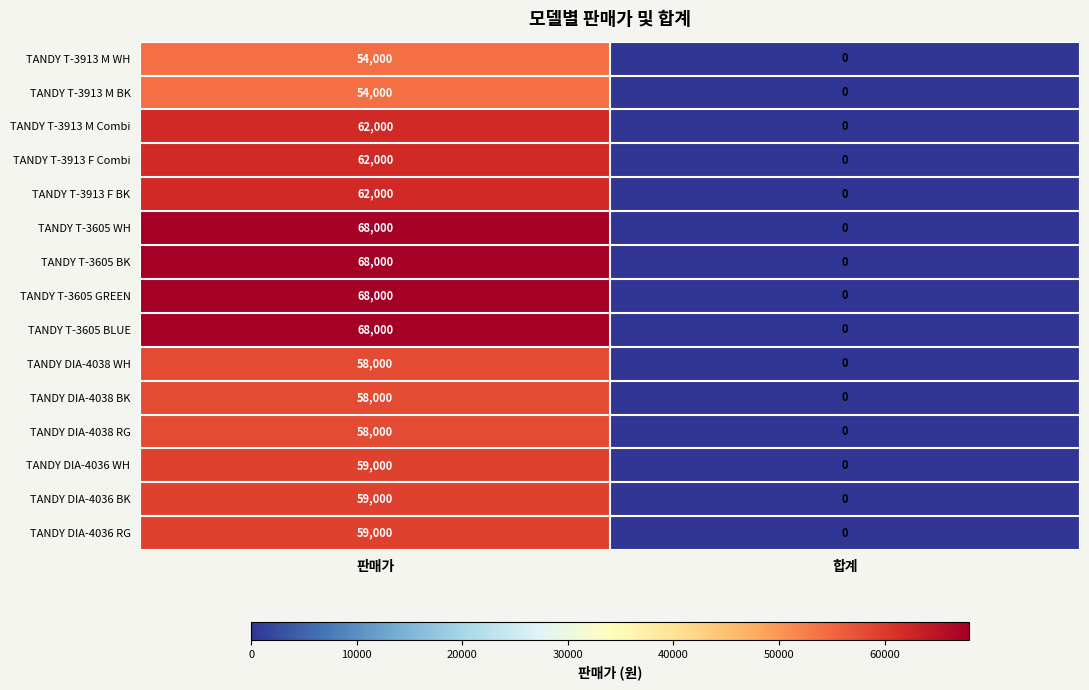

Reading left to right, extract all data points from this chart.

TANDY T-3913 M WH: 판매가=54000	합계=0
TANDY T-3913 M BK: 판매가=54000	합계=0
TANDY T-3913 M Combi: 판매가=62000	합계=0
TANDY T-3913 F Combi: 판매가=62000	합계=0
TANDY T-3913 F BK: 판매가=62000	합계=0
TANDY T-3605 WH: 판매가=68000	합계=0
TANDY T-3605 BK: 판매가=68000	합계=0
TANDY T-3605 GREEN: 판매가=68000	합계=0
TANDY T-3605 BLUE: 판매가=68000	합계=0
TANDY DIA-4038 WH: 판매가=58000	합계=0
TANDY DIA-4038 BK: 판매가=58000	합계=0
TANDY DIA-4038 RG: 판매가=58000	합계=0
TANDY DIA-4036 WH: 판매가=59000	합계=0
TANDY DIA-4036 BK: 판매가=59000	합계=0
TANDY DIA-4036 RG: 판매가=59000	합계=0